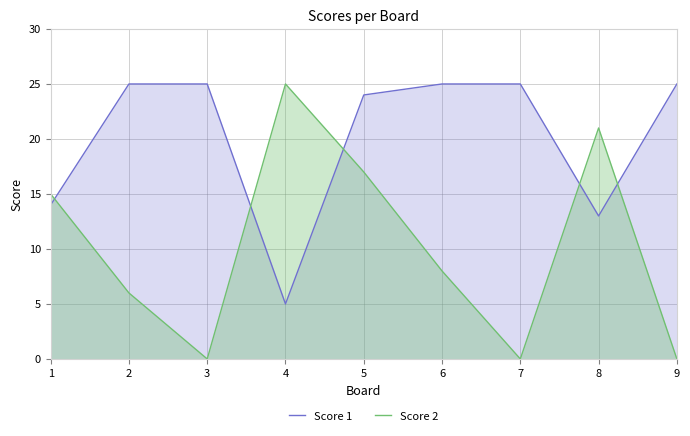

Which series changed the most between 7 and 8?

Score 2